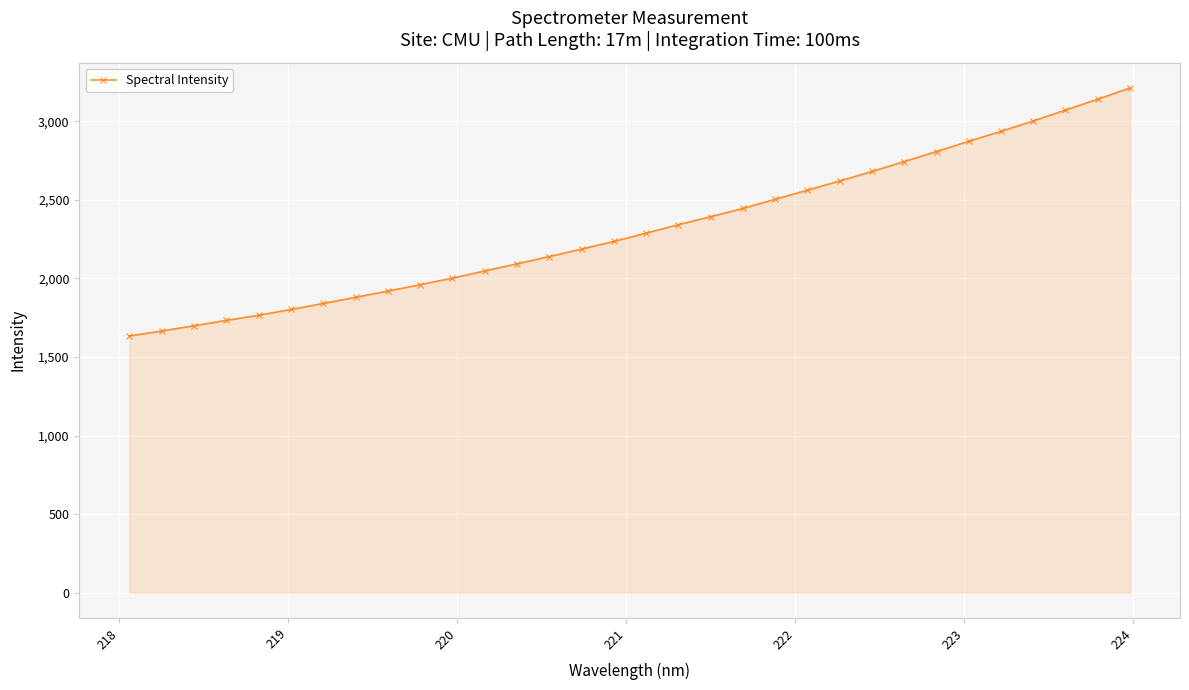

Reading right to left, extract all data points from this chart.

3212.3	3140.4	3071.3	3001.9	2936.1	2872.7	2807.4	2743.7	2680.7	2620.2	2561.5	2503.6	2445.3	2393.1	2342.0	2287.9	2235.1	2186.6	2139.1	2093.0	2047.1	2001.8	1959.9	1919.3	1879.5	1840.5	1802.3	1765.4	1732.7	1698.4	1665.3	1633.6